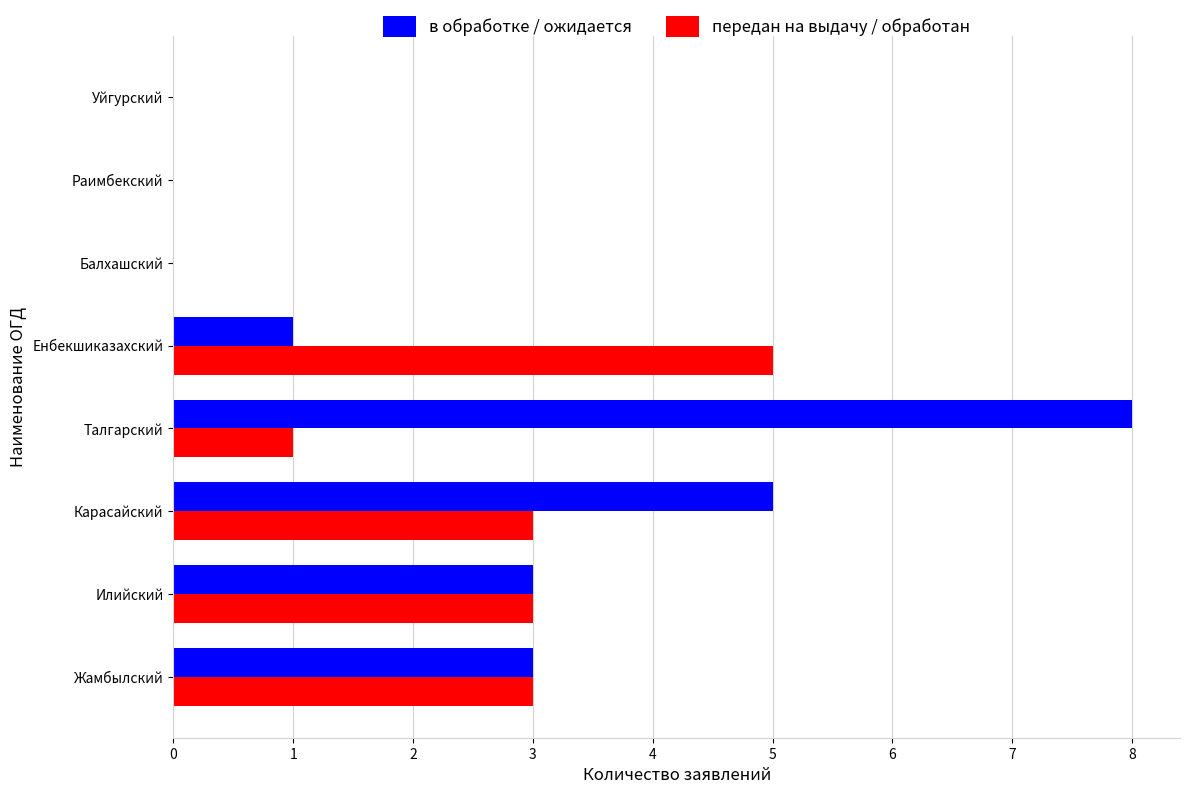

What value does the передан на выдачу / обработан series have at Карасайский?

3